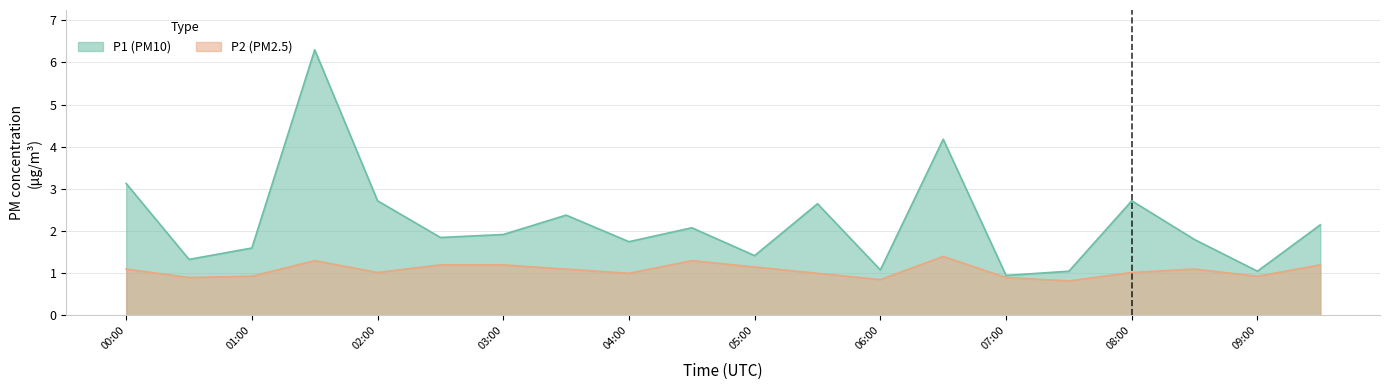

List the series in order of their peak value, highest first.

P1 (PM10), P2 (PM2.5)